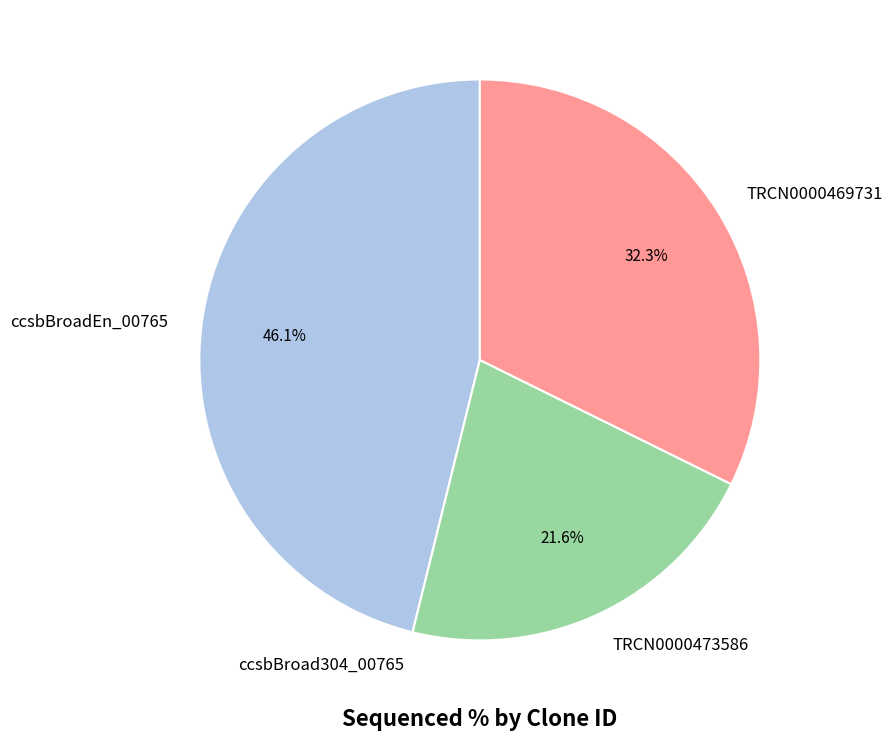

Does TRCN0000473586 account for over 50% of the chart?

No